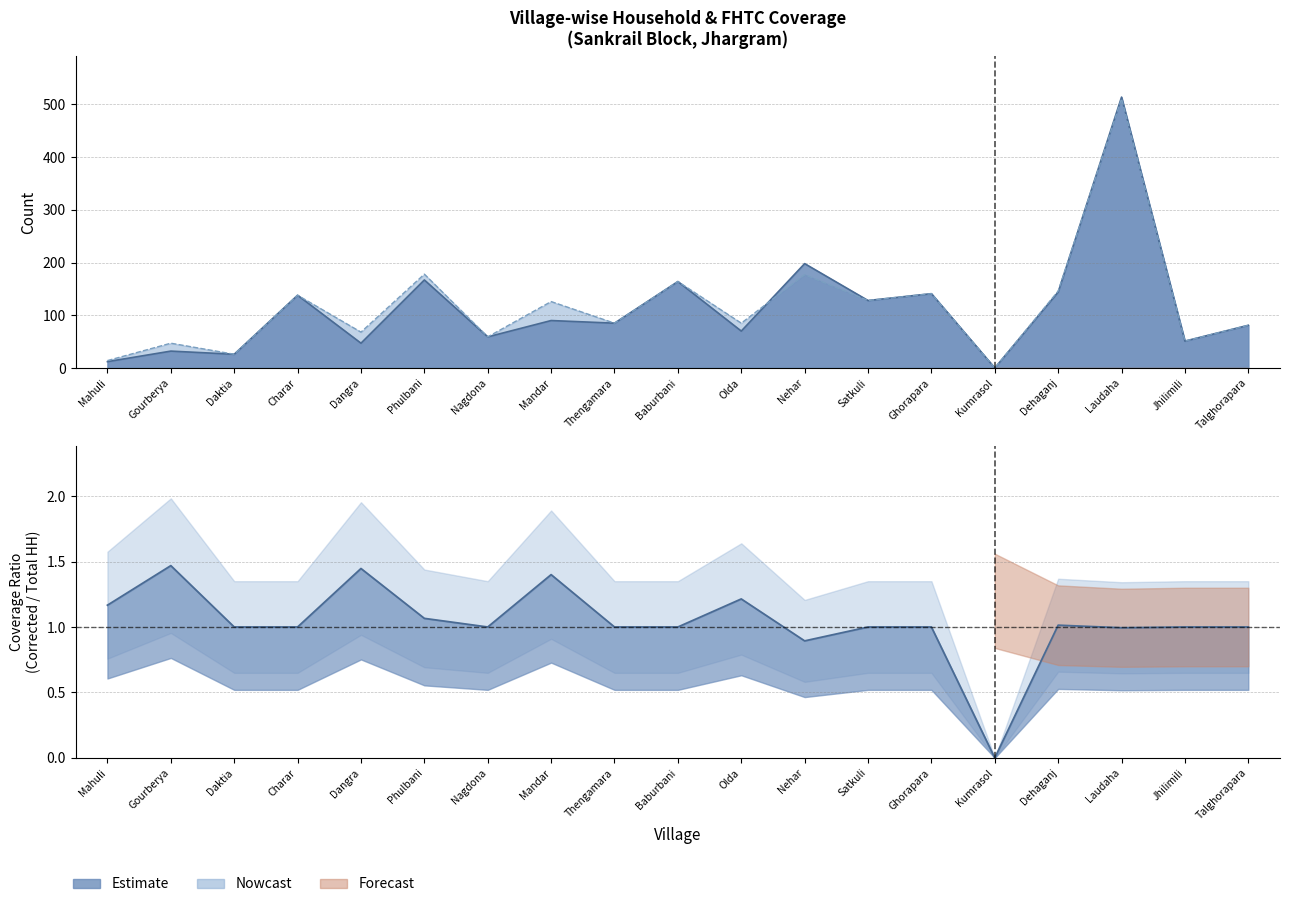

Is it true that Total Households equals 0 at Kumrasol?

True